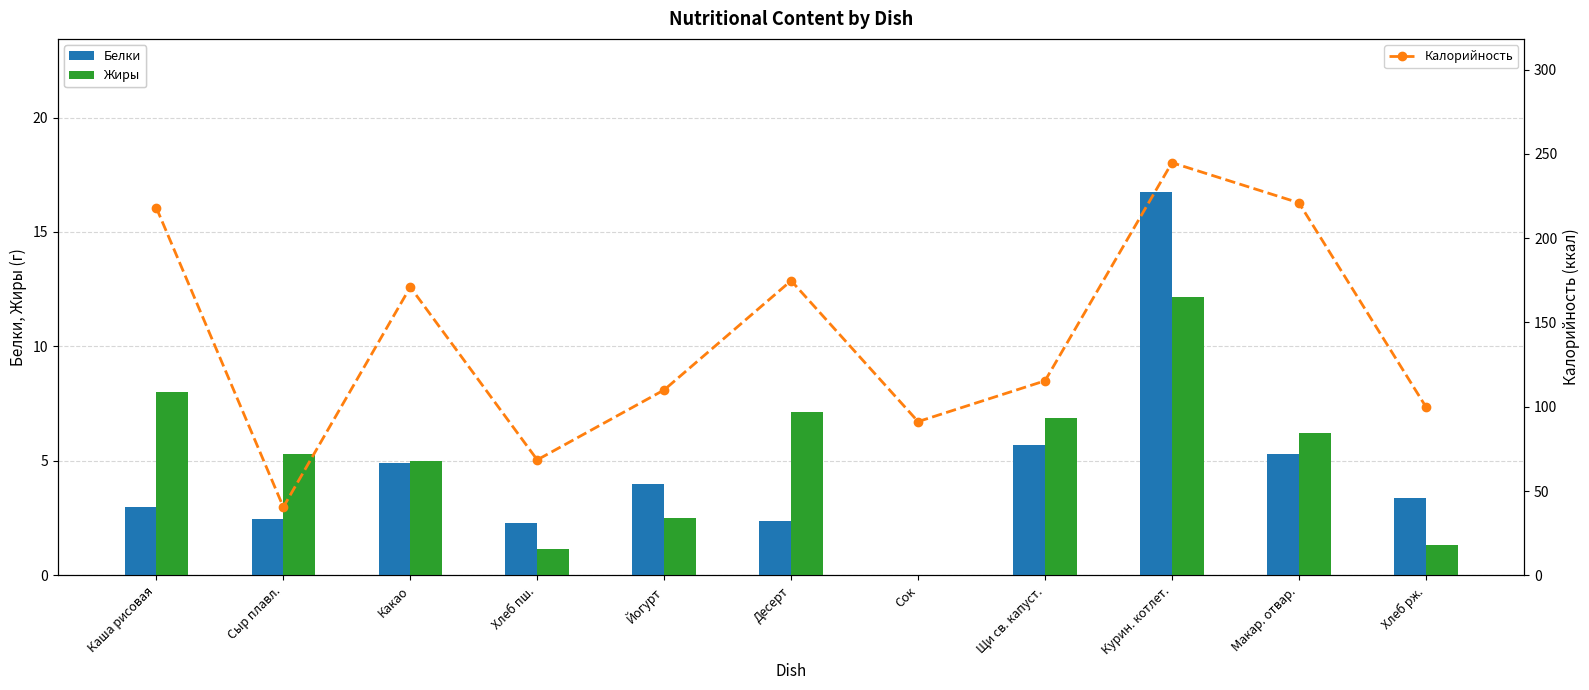

What is the difference between the maximum and minimum values in the Белки series?

16.7